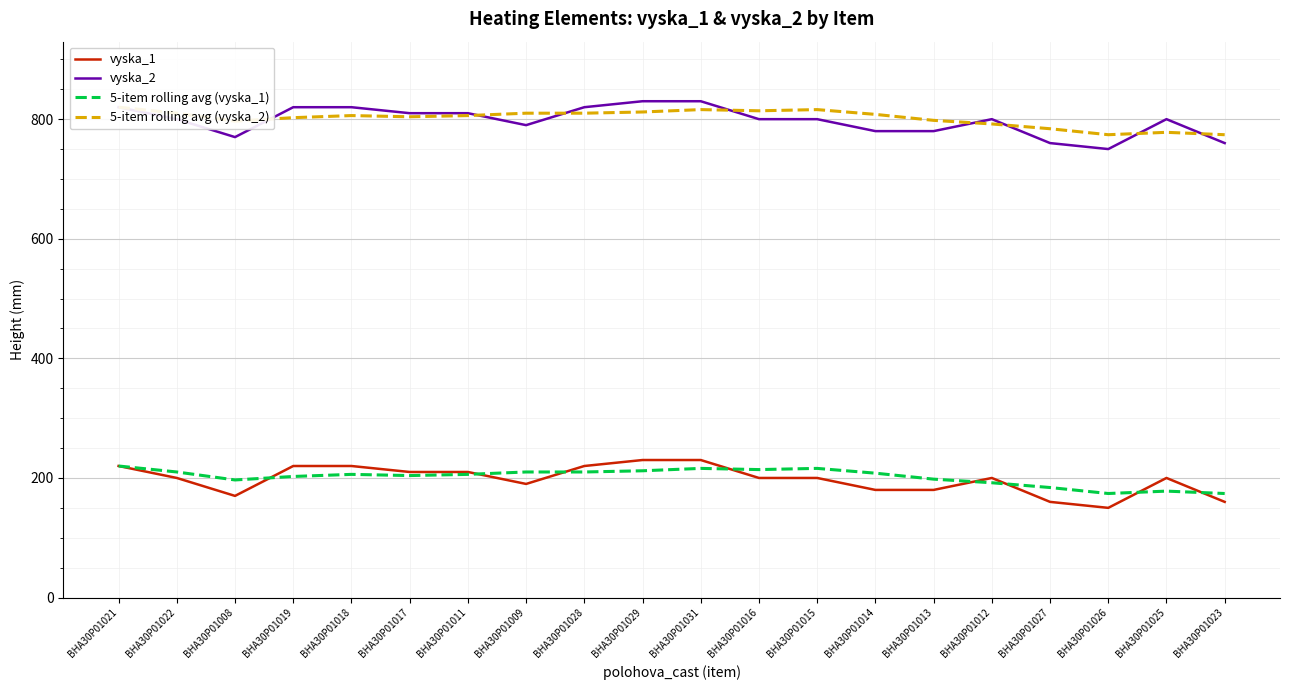

Is it true that 5-item rolling avg (vyska_1) equals 206.0 at BHA30P01018?

True